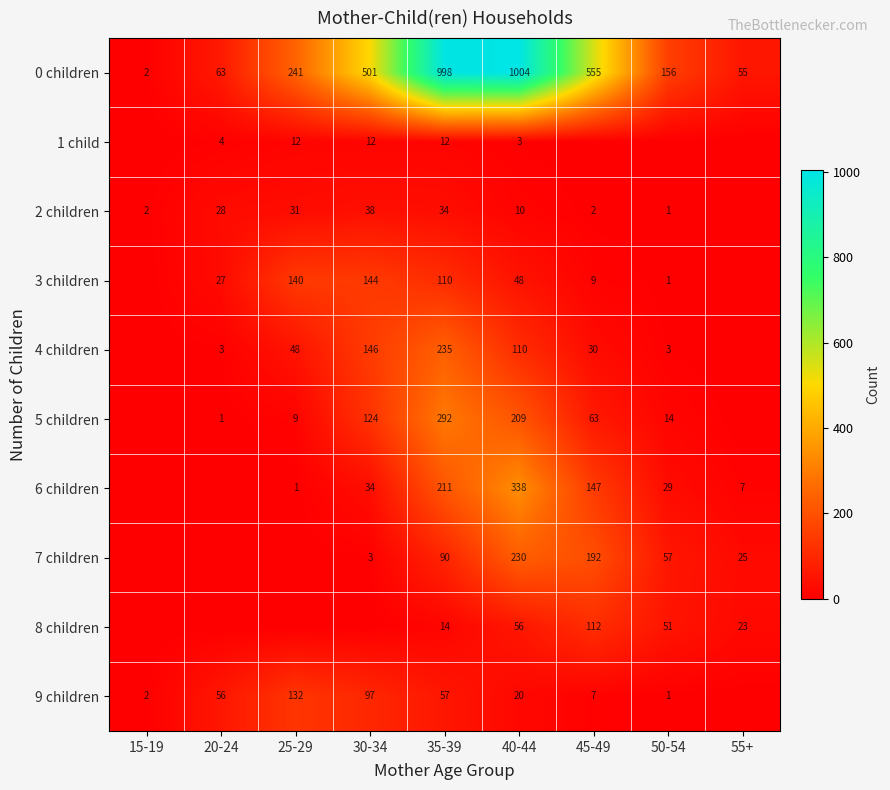

Which category has the lowest value in the 0 children series?

15-19